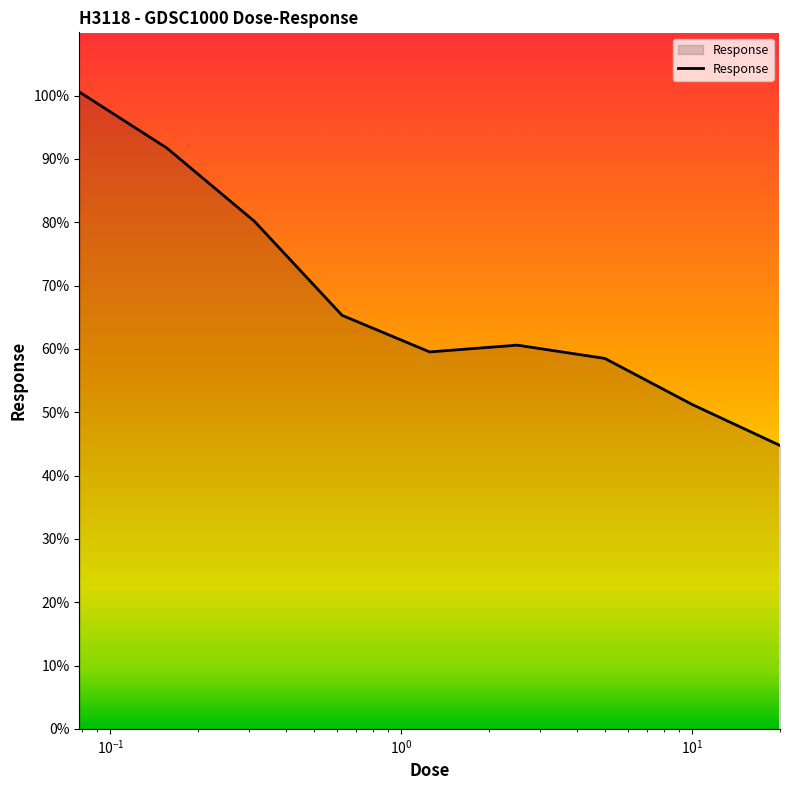

What is the minimum value shown in the chart?

44.7